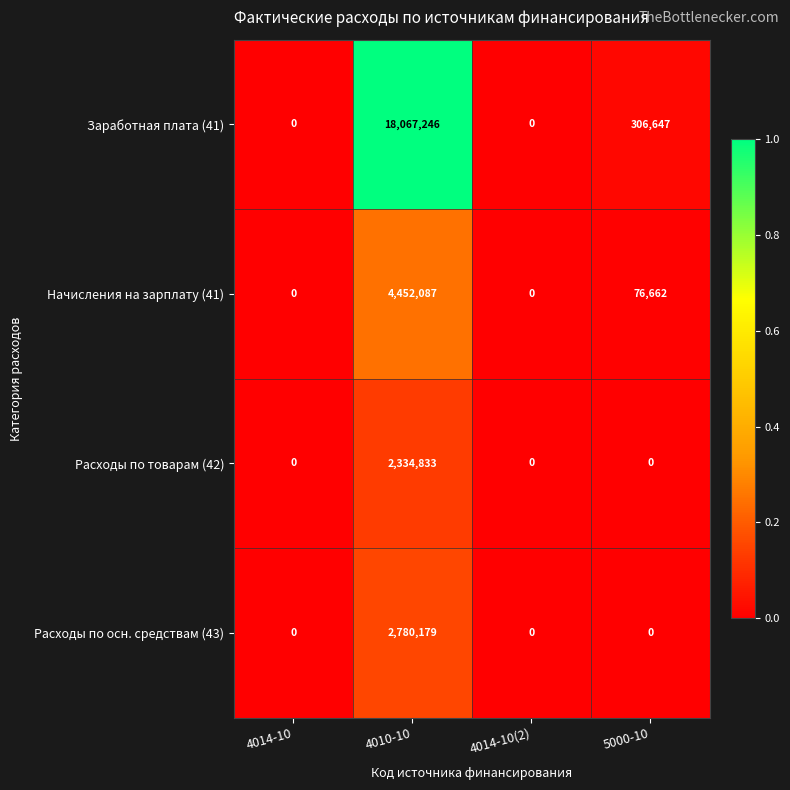

True or false: Заработная плата (41) has a value of 89625 at 5000-10.

False